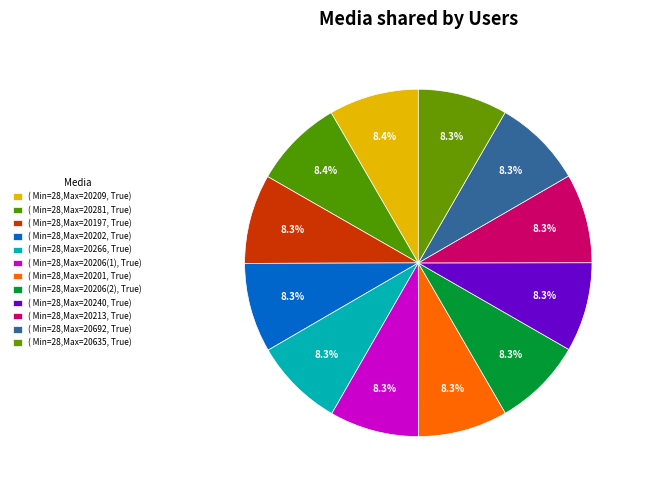

How many slices are in this pie chart?

12